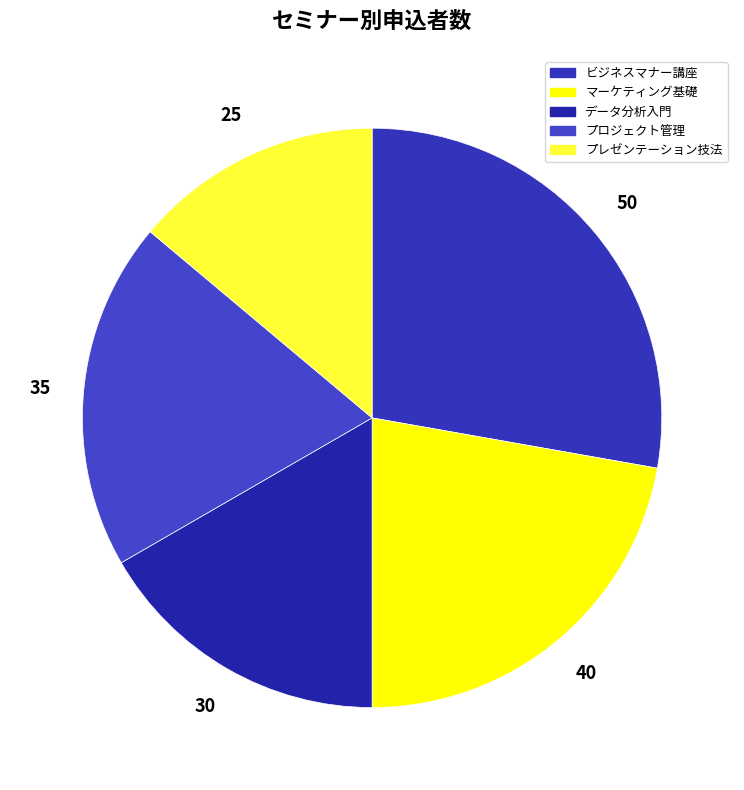

Does データ分析入門 represent more than half of the total?

No